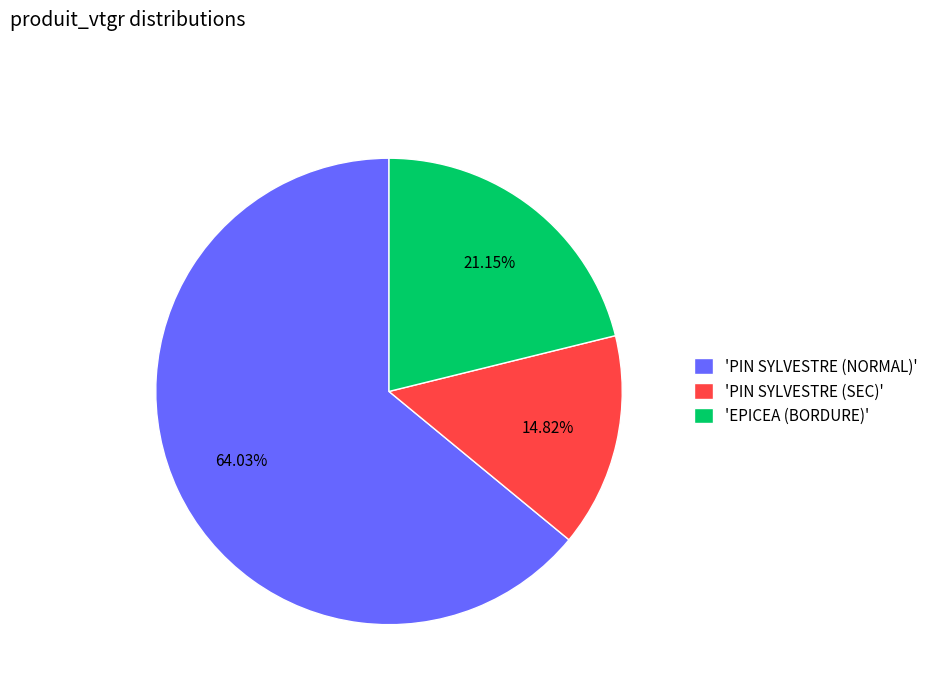

Approximately how many times larger is the value at 'PIN SYLVESTRE (SEC)' compared to 'EPICEA (BORDURE)'?

0.7